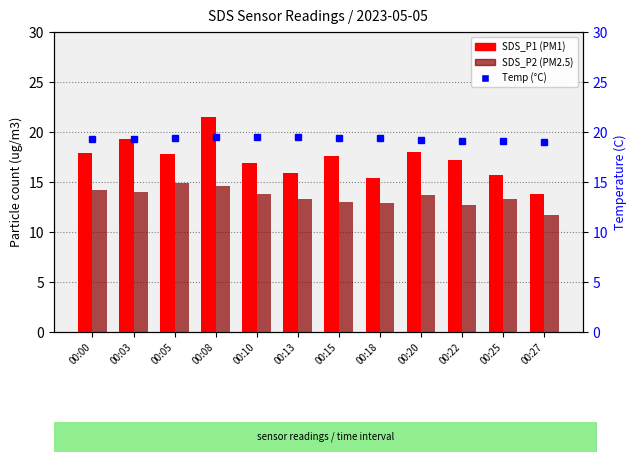

What is the greatest value displayed?

21.5